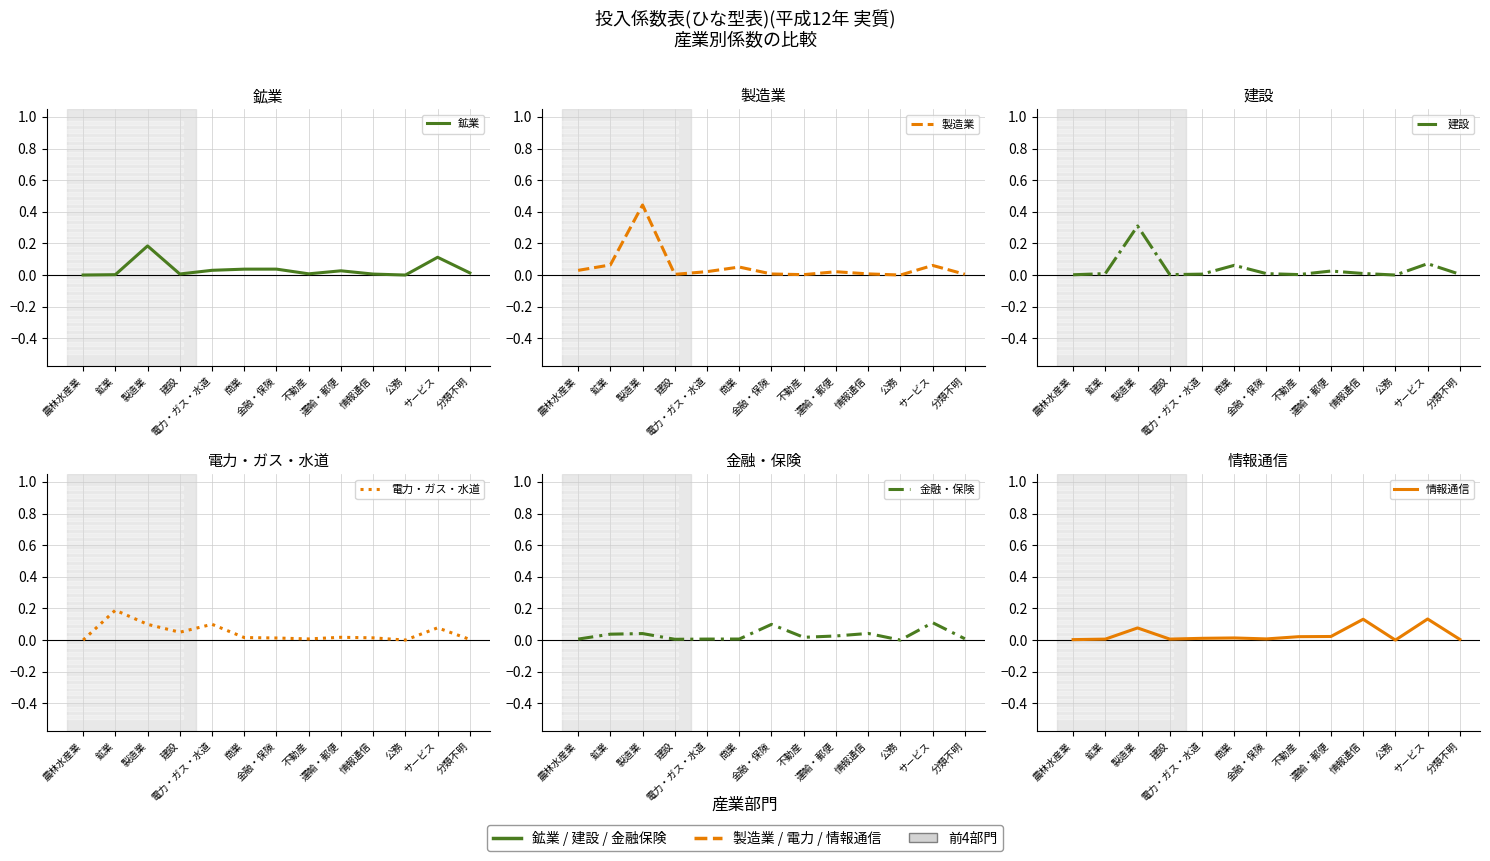

What is the difference between the 電力・ガス・水道 values at 商業 and 鉱業?

0.2